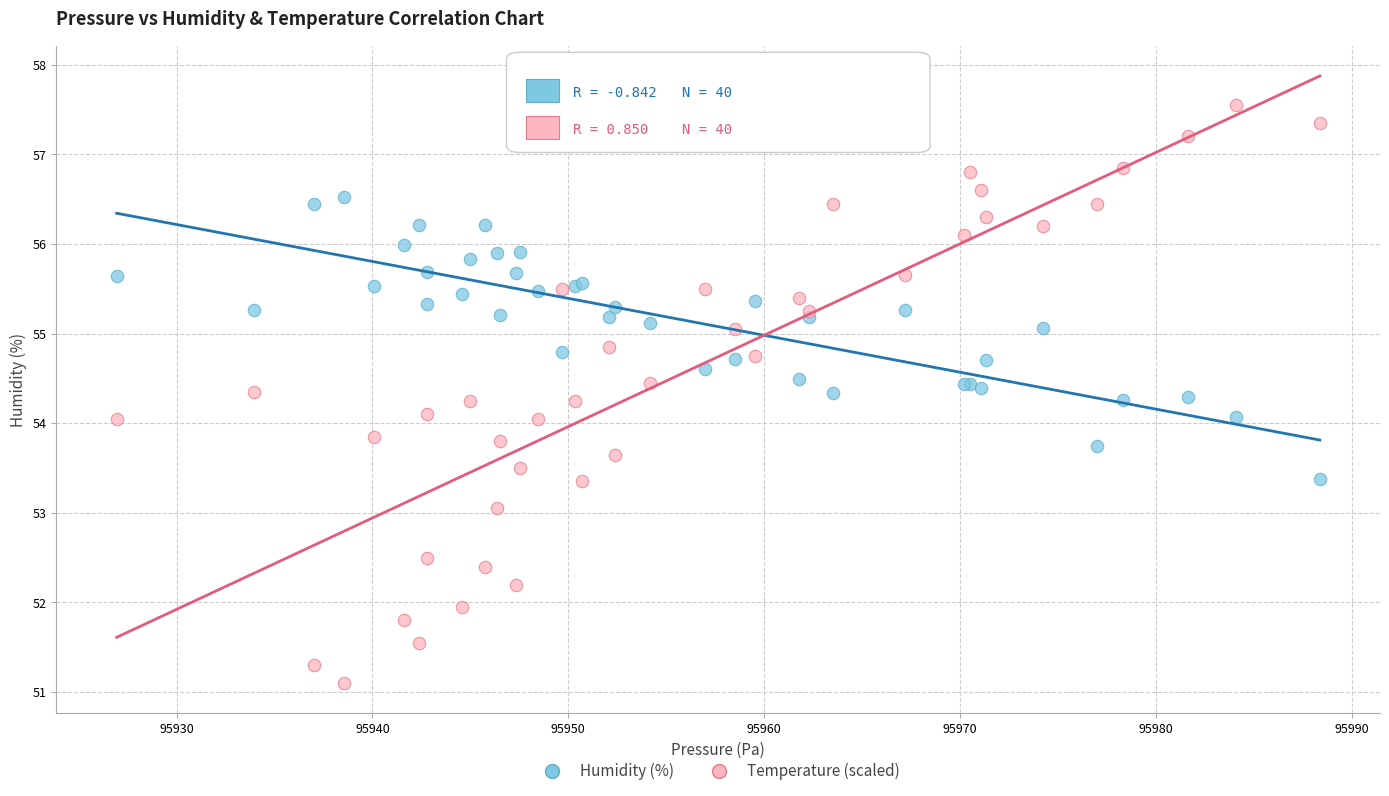

Which series has the largest Y range (max minus min)?

Temperature (scaled)